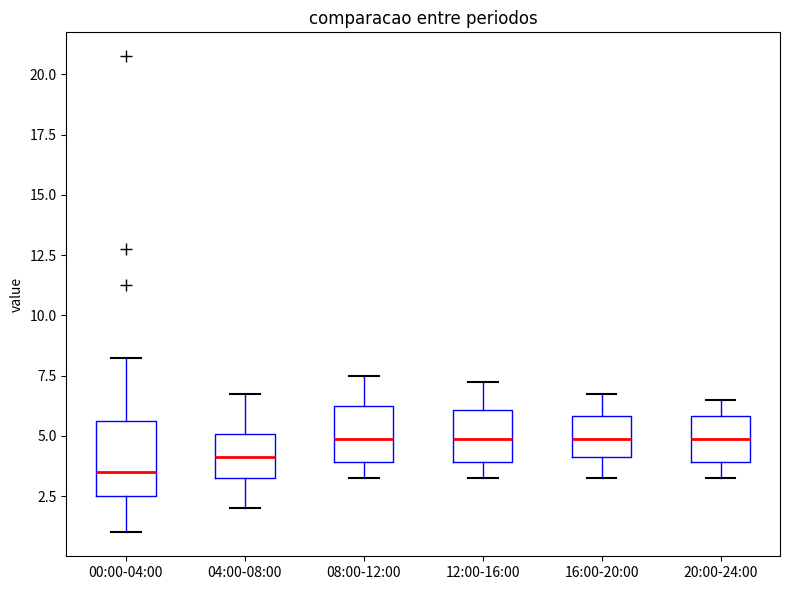

Reading left to right, read every box against the y-axis: the position of its median line, the range the box covers, and the ends of its whiskers. The values are not printed on the chart, so give them approximately, as read against the axis.

00:00-04:00: median 3.5, box 2.5 to 5.5, whiskers 1.0 to 8.5
04:00-08:00: median 4.0, box 3.5 to 5.0, whiskers 2.0 to 7.0
08:00-12:00: median 5.0, box 4.0 to 6.5, whiskers 3.5 to 7.5
12:00-16:00: median 5.0, box 4.0 to 6.0, whiskers 3.5 to 7.5
16:00-20:00: median 5.0, box 4.0 to 6.0, whiskers 3.5 to 7.0
20:00-24:00: median 5.0, box 4.0 to 6.0, whiskers 3.5 to 6.5